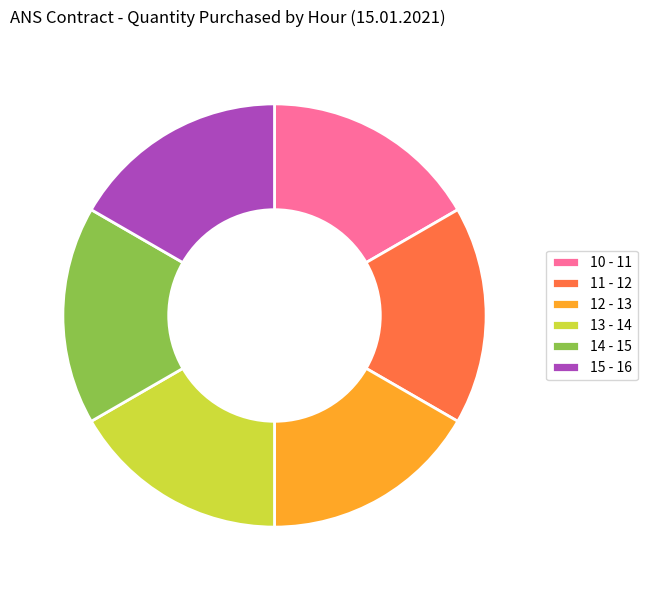

True or false: 14 - 15 accounts for 24% of the total.

False